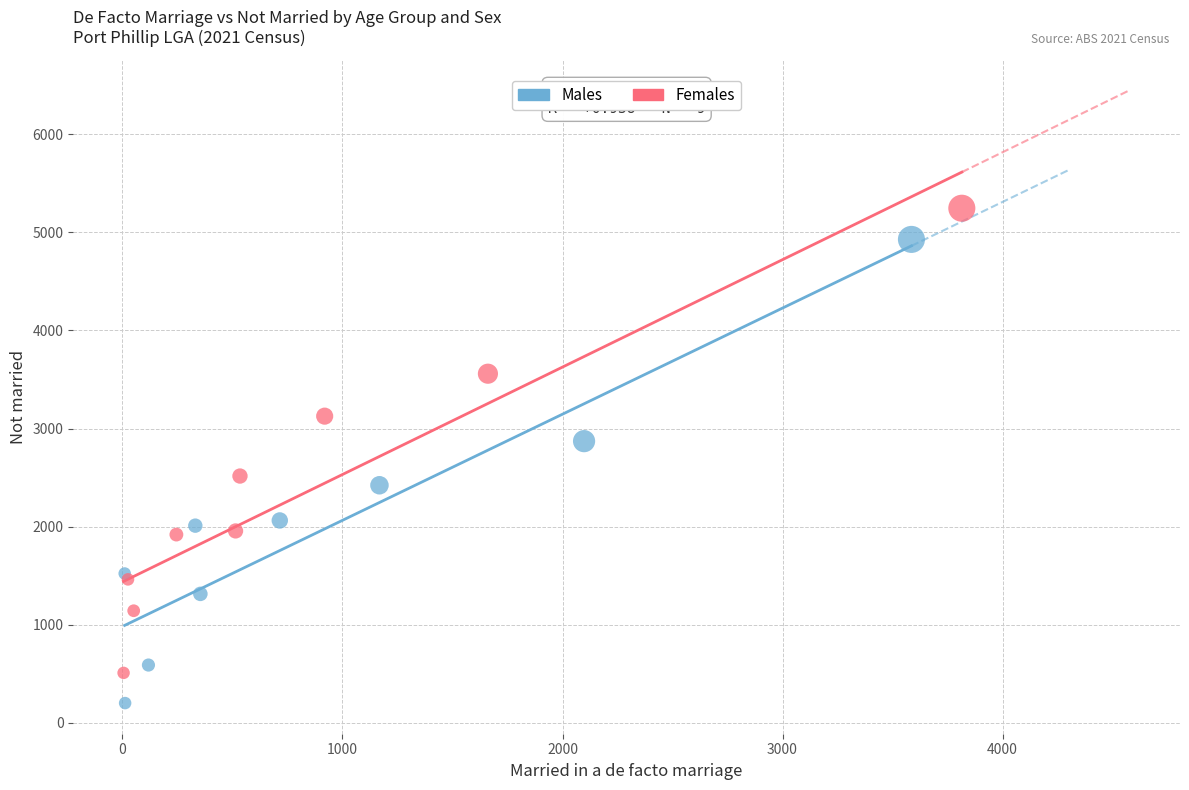

Which series reaches the minimum Y coordinate?

Males